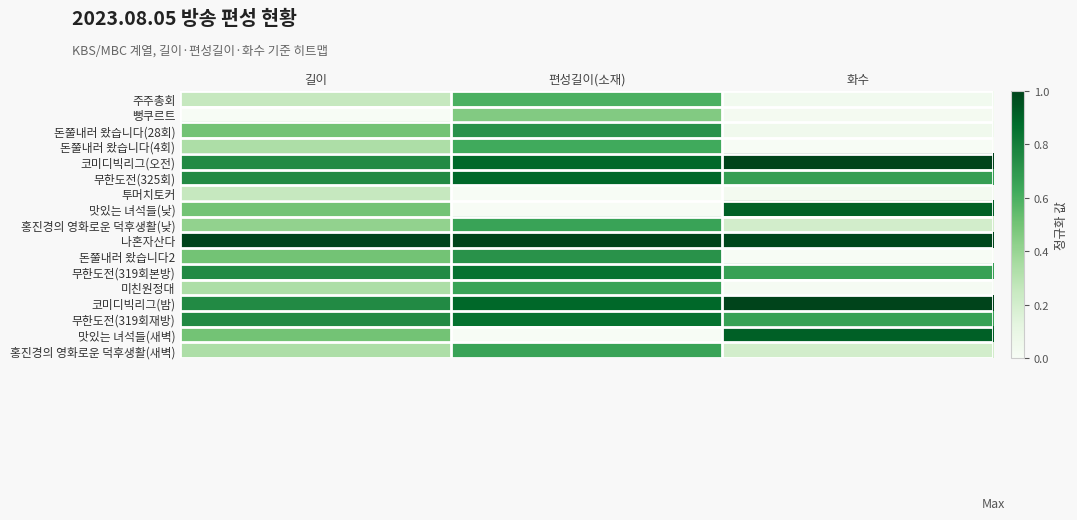

Reading right to left, what are all the values shown in this chart?

주주총회: 화수=0.0	편성길이(소재)=0.6	길이=0.2
뻥쿠르트: 화수=0.0	편성길이(소재)=0.5	길이=0.0
돈쭐내러 왔습니다(28회): 화수=0.1	편성길이(소재)=0.7	길이=0.5
돈쭐내러 왔습니다(4회): 화수=0.0	편성길이(소재)=0.6	길이=0.3
코미디빅리그(오전): 화수=1.0	편성길이(소재)=0.9	길이=0.8
무한도전(325회): 화수=0.7	편성길이(소재)=0.9	길이=0.8
투머치토커: 화수=0.0	편성길이(소재)=0.0	길이=0.2
맛있는 녀석들(낮): 화수=0.9	편성길이(소재)=0.0	길이=0.5
홍진경의 영화로운 덕후생활(낮): 화수=0.2	편성길이(소재)=0.7	길이=0.4
나혼자산다: 화수=1.0	편성길이(소재)=1.0	길이=1.0
돈쭐내러 왔습니다2: 화수=0.0	편성길이(소재)=0.7	길이=0.5
무한도전(319회본방): 화수=0.7	편성길이(소재)=0.9	길이=0.8
미친원정대: 화수=0.0	편성길이(소재)=0.7	길이=0.3
코미디빅리그(밤): 화수=1.0	편성길이(소재)=0.9	길이=0.8
무한도전(319회재방): 화수=0.7	편성길이(소재)=0.9	길이=0.8
맛있는 녀석들(새벽): 화수=0.9	편성길이(소재)=0.0	길이=0.5
홍진경의 영화로운 덕후생활(새벽): 화수=0.2	편성길이(소재)=0.7	길이=0.3